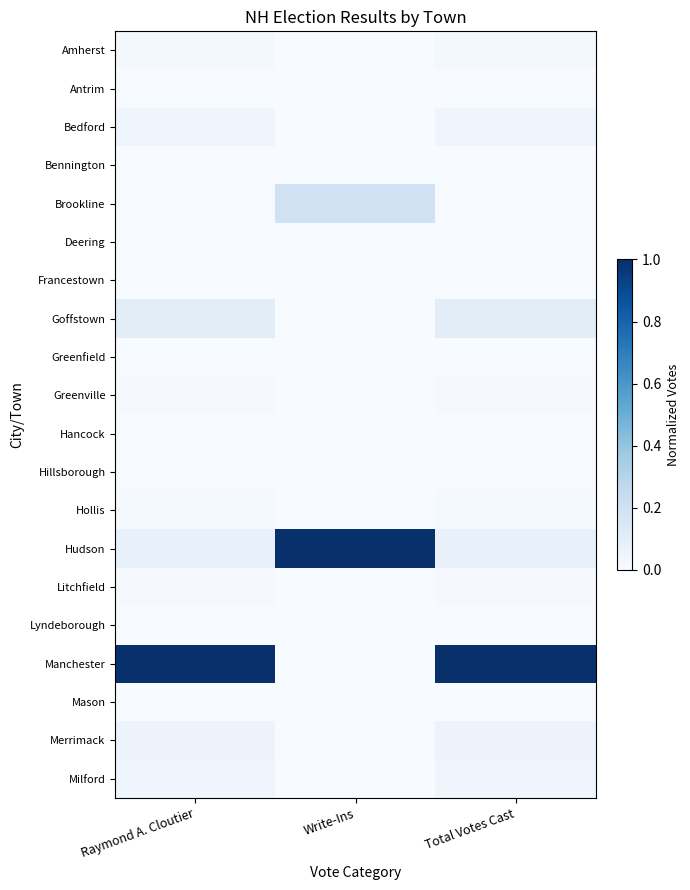

What is the total value across all series at Total Votes Cast?

1.4